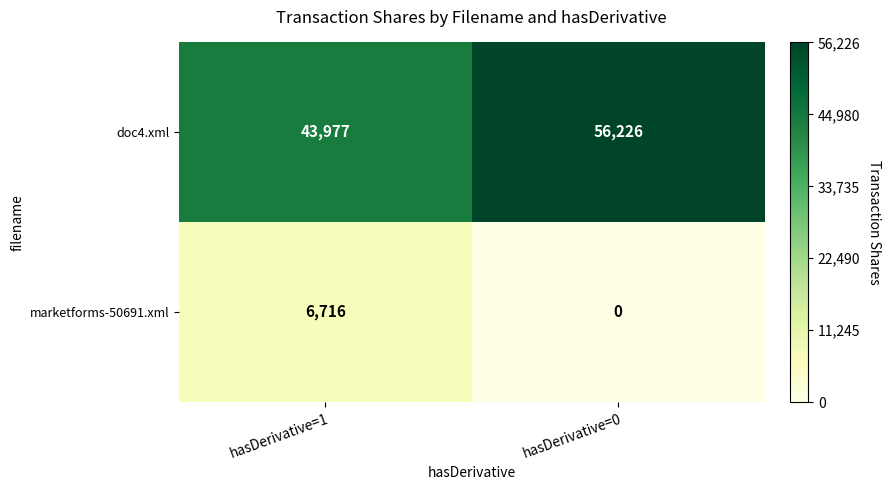

List the series in order of their overall mean, highest first.

doc4.xml, marketforms-50691.xml